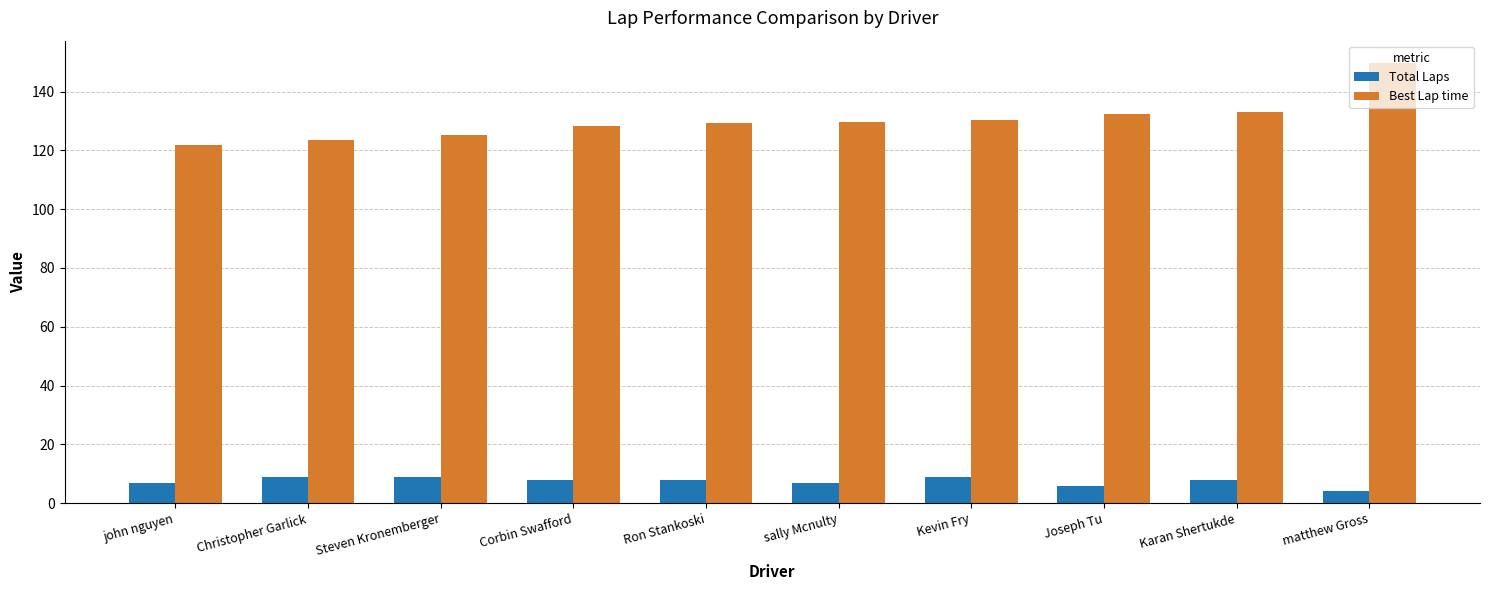

Which label corresponds to the largest value in the chart?

matthew Gross